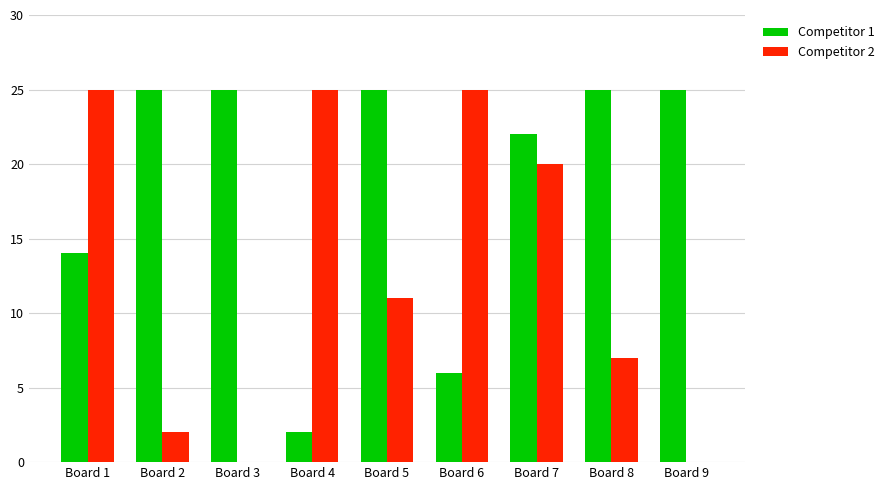

Is the value of Competitor 2 at Board 1 greater than the value of Competitor 1 at Board 7?

Yes